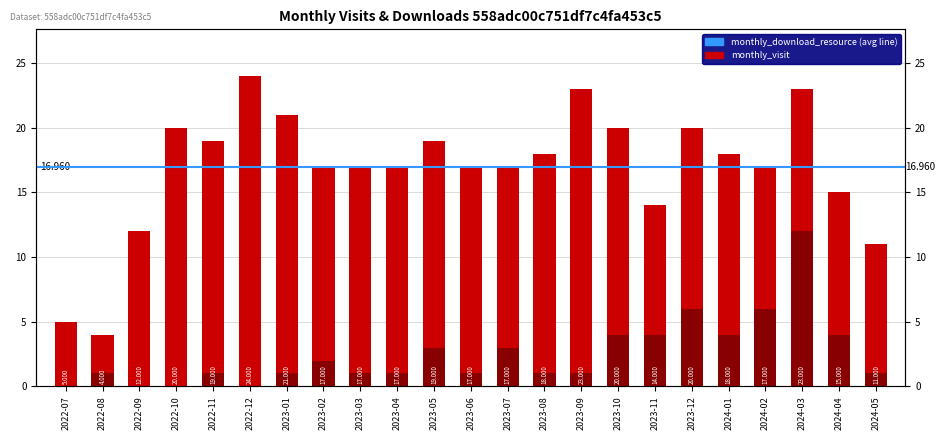

Reading left to right, transcribe all the data shown in this chart.

monthly_visit: 5	4	12	20	19	24	21	17	17	17	19	17	17	18	23	20	14	20	18	17	23	15	11
monthly_download_resource: 0	1	0	0	1	0	1	2	1	1	3	1	3	1	1	4	4	6	4	6	12	4	1